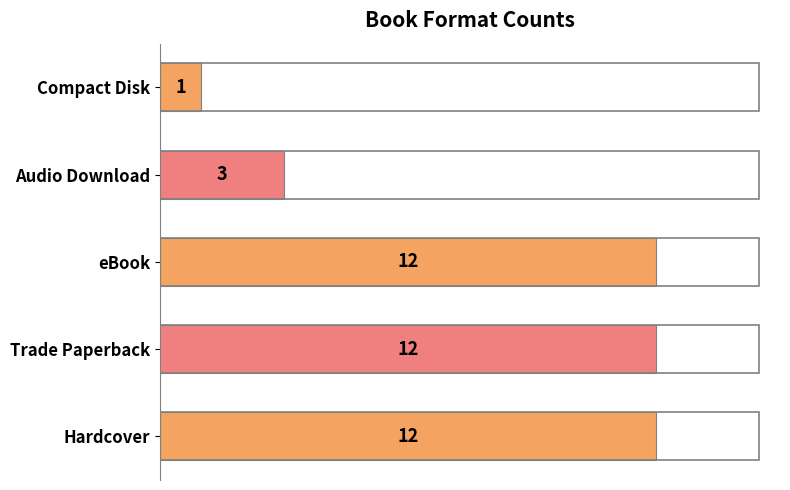

Reading bottom to top, what are all the values shown in this chart?

12	12	12	3	1